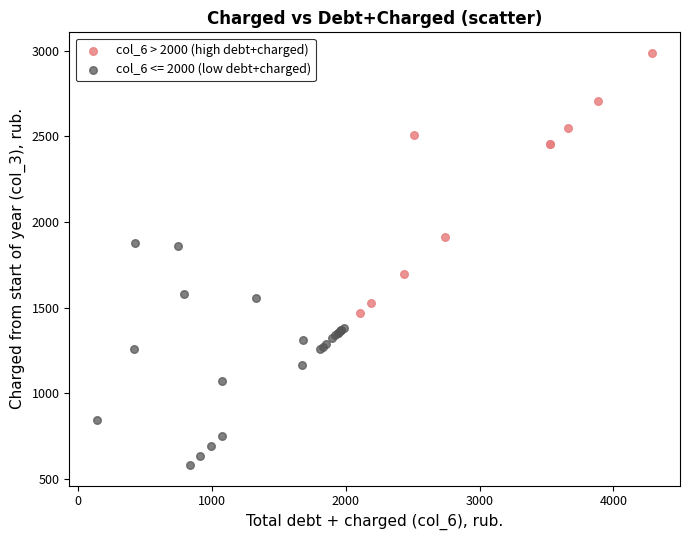

Which series reaches the maximum Y coordinate?

col_6 > 2000 (high debt+charged)